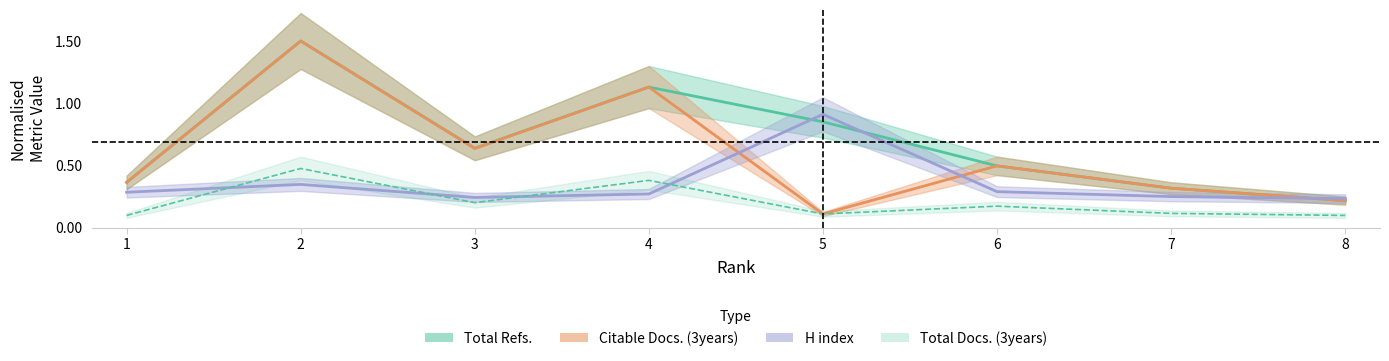

Which series ends up on top after the final intersection of Total Refs. and H index?

H index